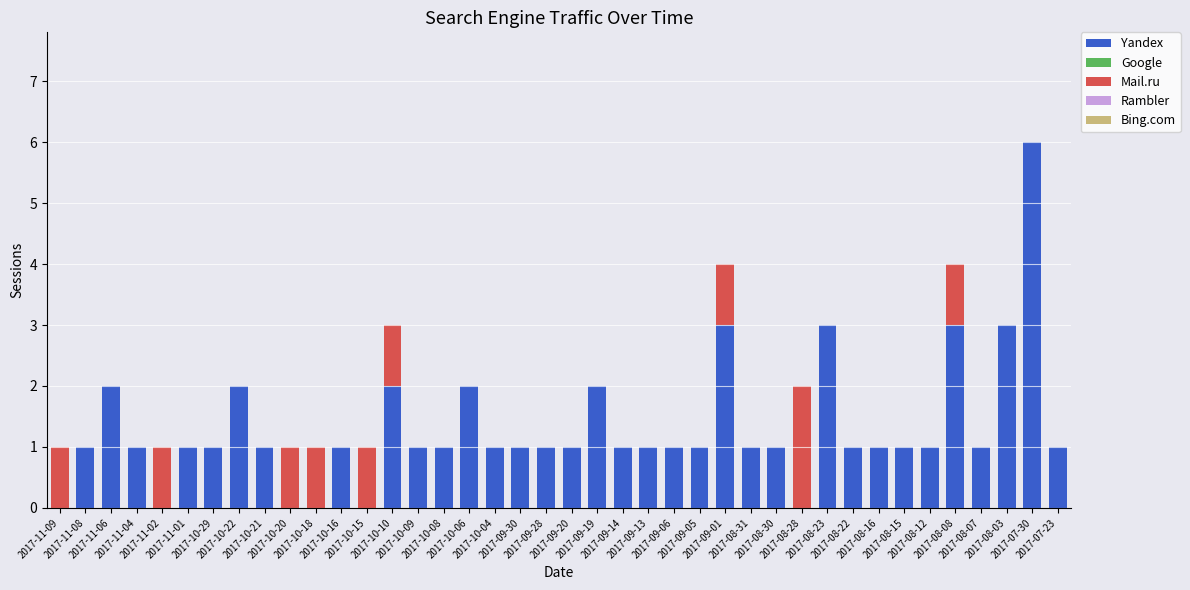

What is the average value of the Yandex series?

1